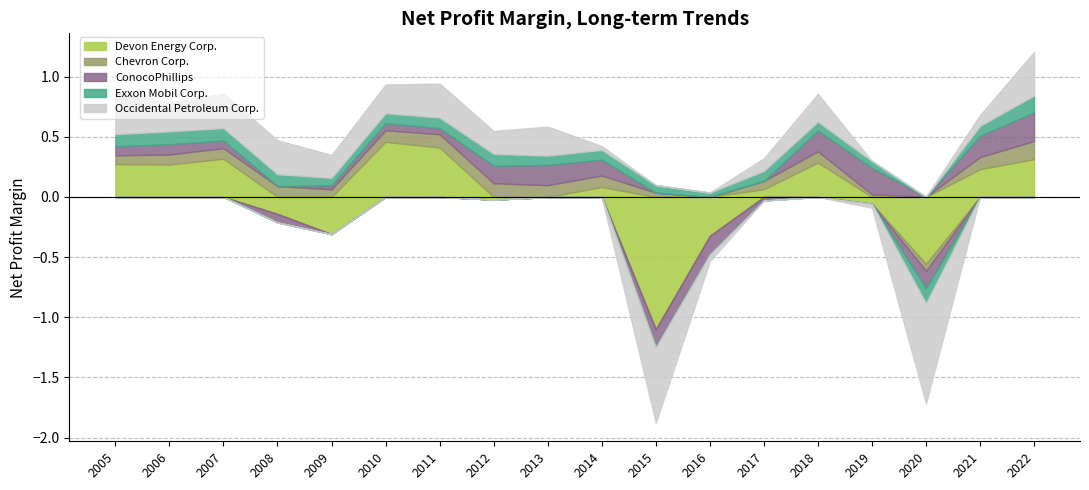

What is the difference between the second highest and minimum values in the Chevron Corp. series?

0.2